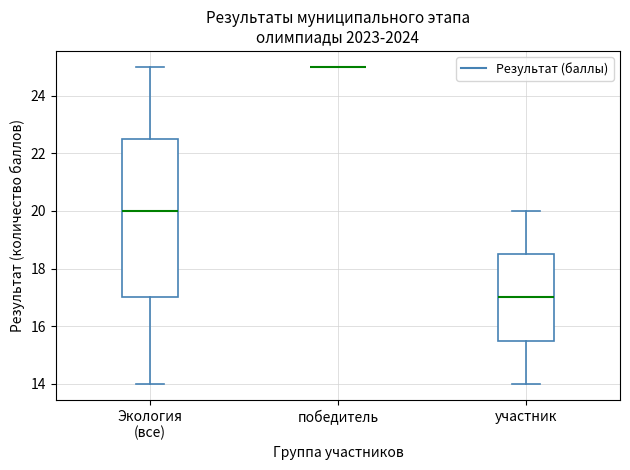

Comparing the boxes themselves (not the whiskers), which one is the tallest?

Экология (все)